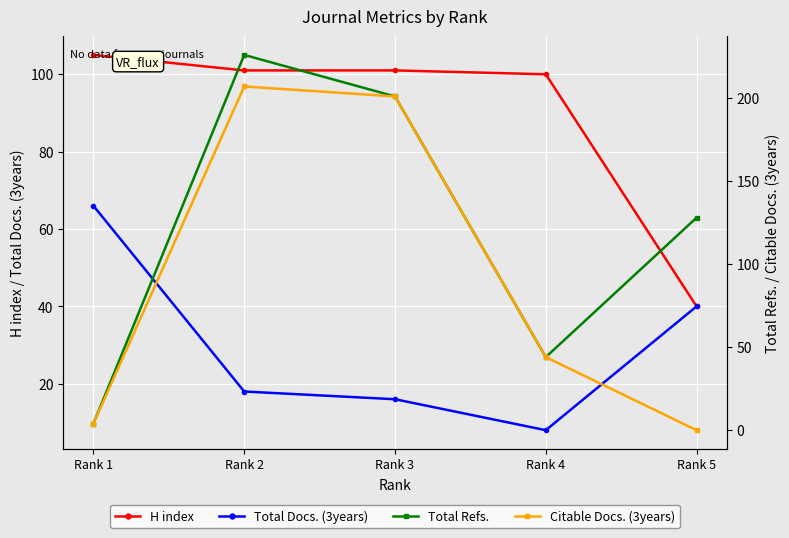

What is the minimum value for Total Refs.?

4